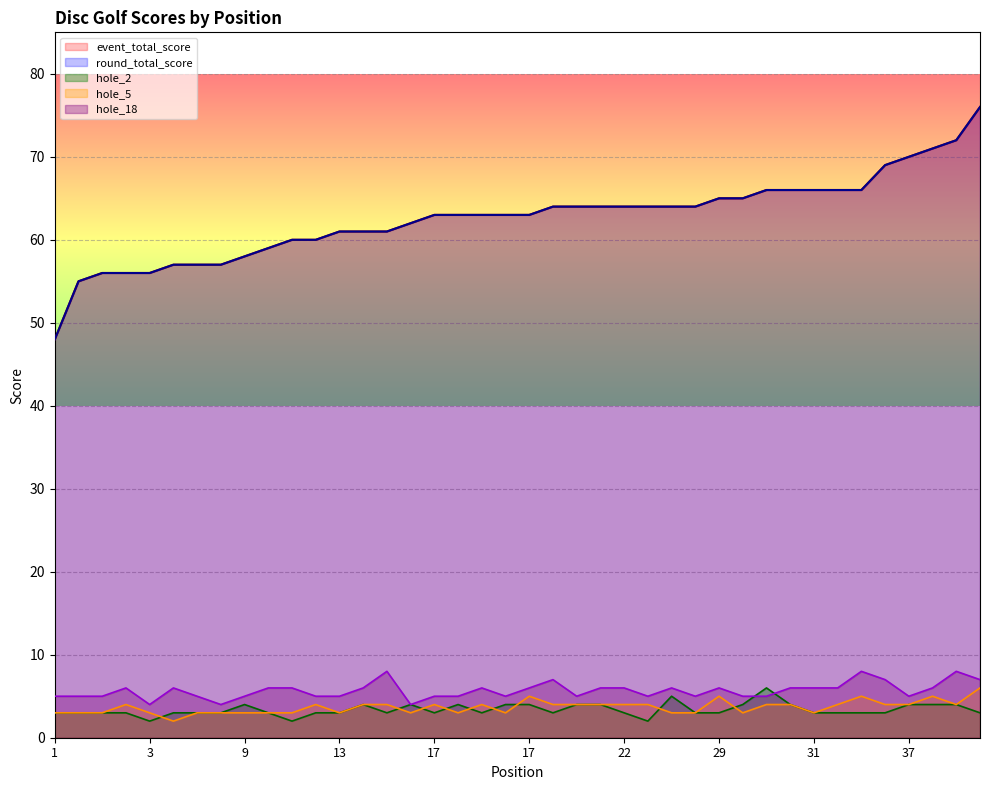

Rank the categories by hole_2 value from highest to lowest.

31, 22, 9, 13, 16, 17, 17, 17, 22, 22, 29, 31, 37, 38, 39, 1, 2, 3, 3, 6, 6, 6, 10, 11, 13, 13, 17, 17, 22, 22, 22, 29, 31, 31, 31, 36, 40, 3, 11, 22